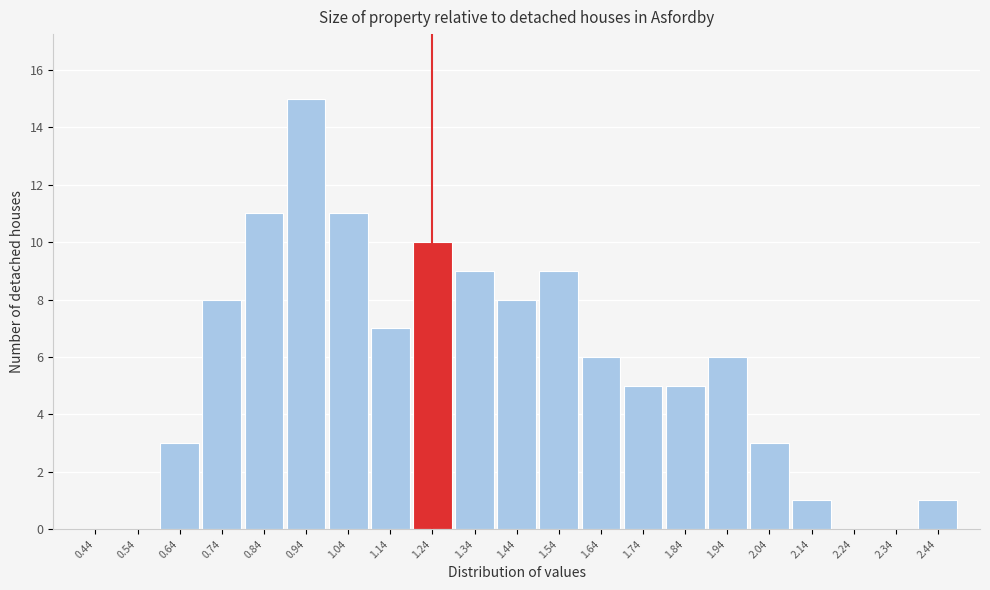

Reading left to right, what are all the values shown in this chart?

0.44=0	0.54=0	0.64=3	0.74=8	0.84=11	0.94=15	1.04=11	1.14=7	1.24=10	1.34=9	1.44=8	1.54=9	1.64=6	1.74=5	1.84=5	1.94=6	2.04=3	2.14=1	2.24=0	2.34=0	2.44=1